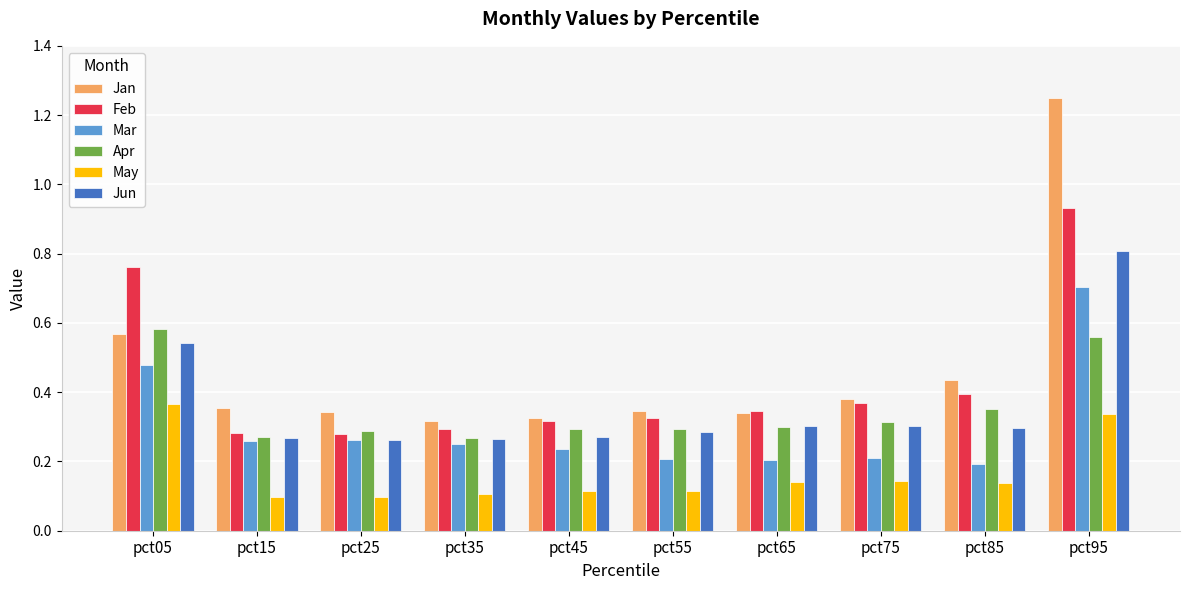

Between pct45 and pct95, which series saw the biggest shift?

Jan